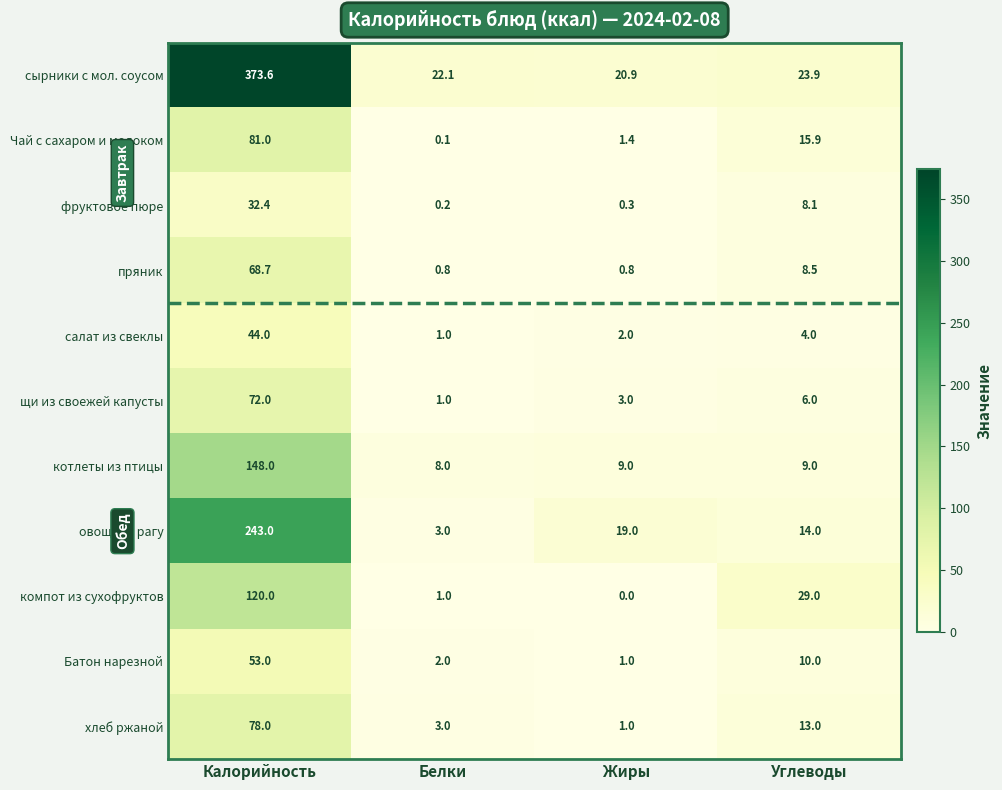

The value of овощное рагу at Белки is 3.0. True or false?

True